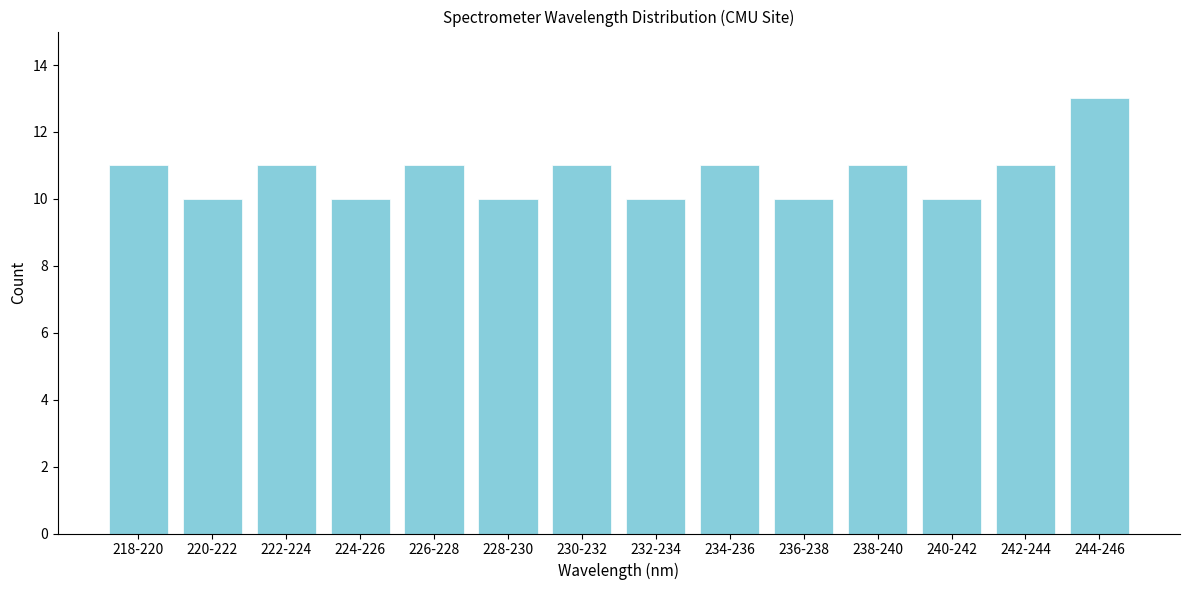

Reading left to right, transcribe all the data shown in this chart.

11	10	11	10	11	10	11	10	11	10	11	10	11	13